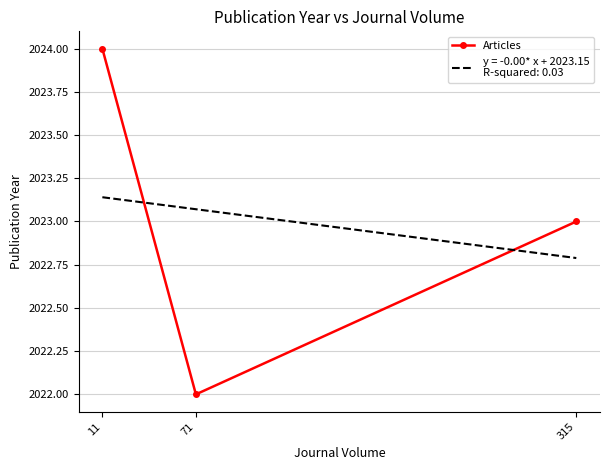

Which category has the lowest value across all series?

71